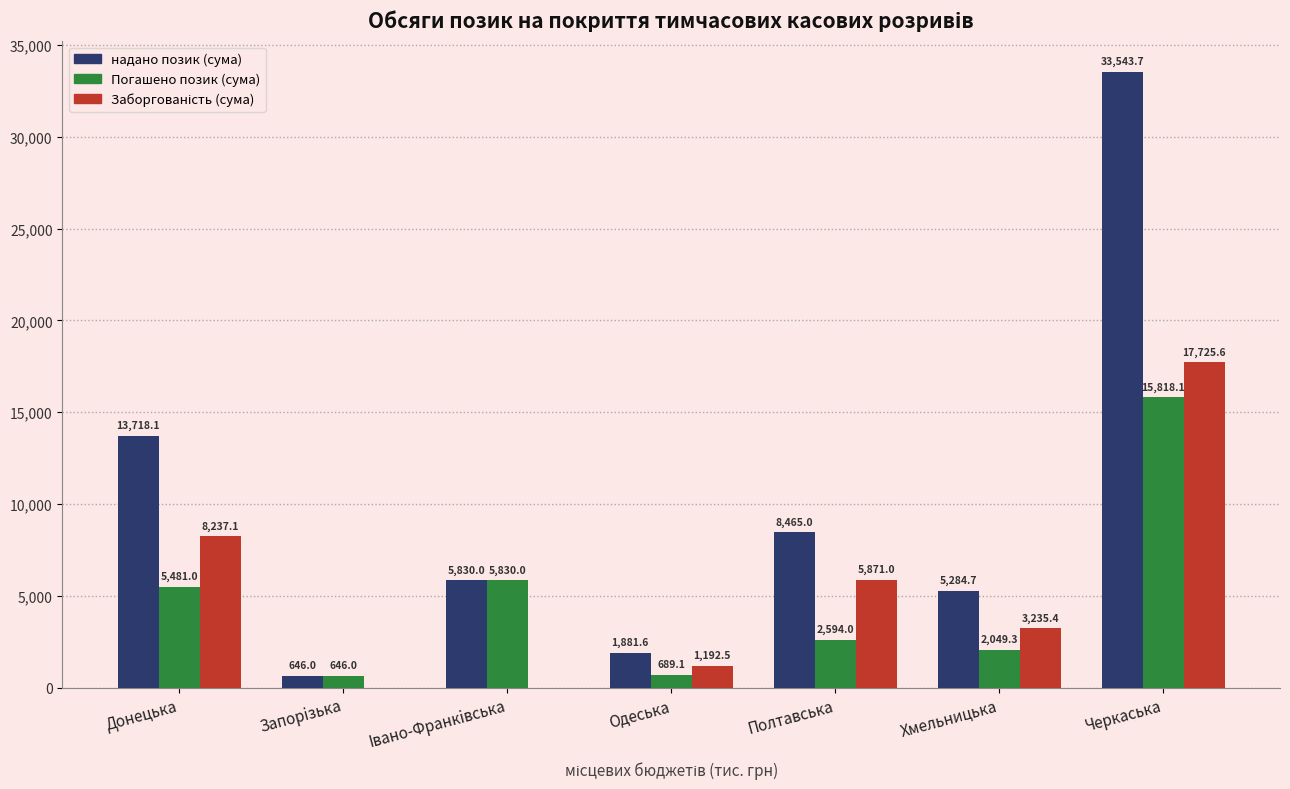

How many data points does each series have?

7